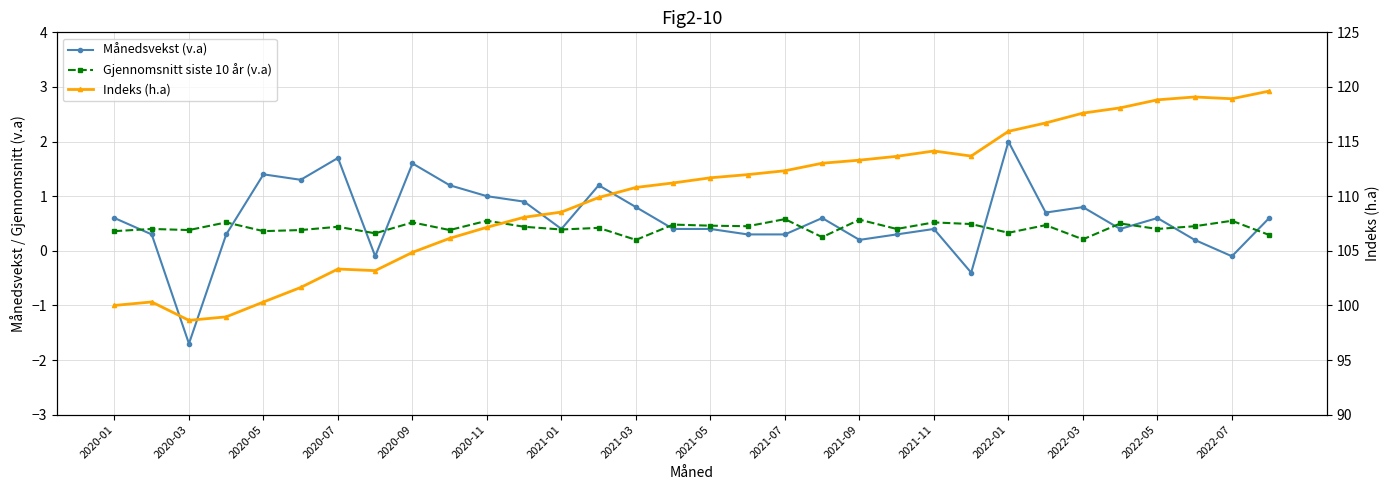

What is the average value of the Månedsvekst (v.a) series?

0.6